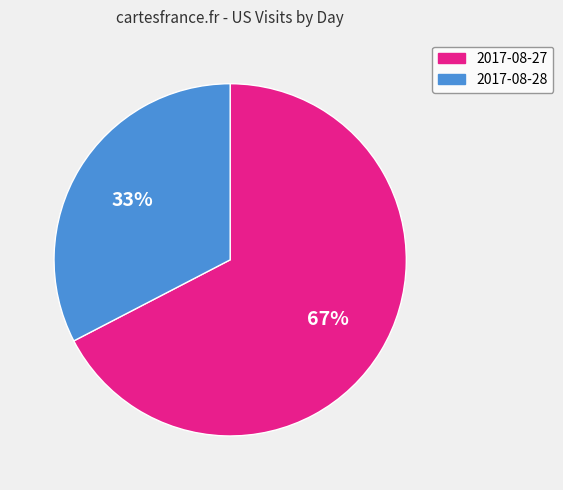

Does 2017-08-27 account for over 50% of the chart?

Yes